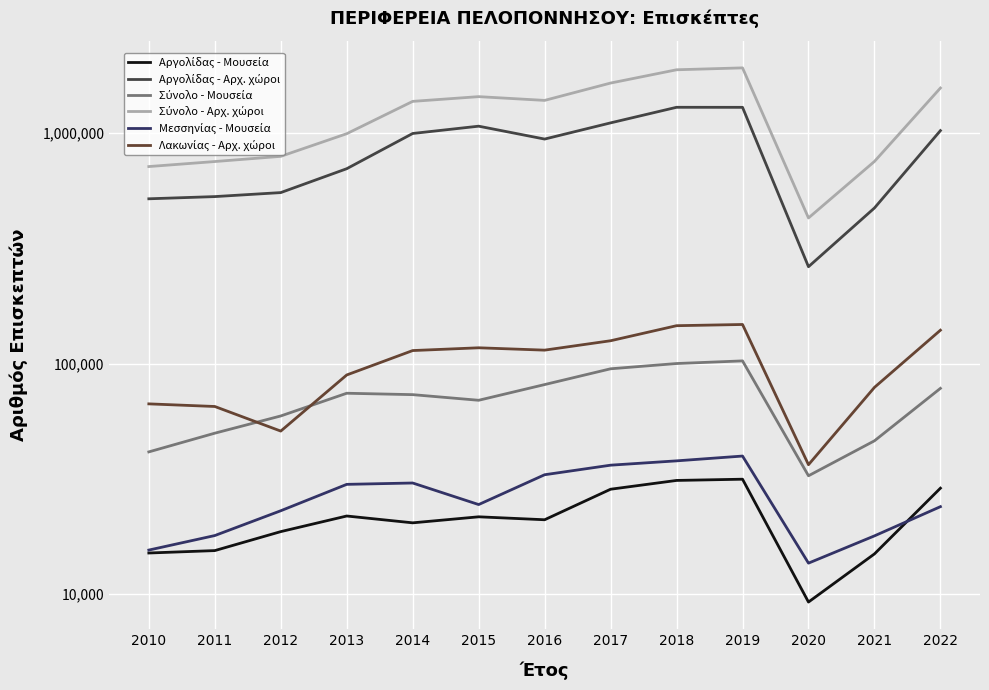

What is the difference between the highest and lowest values at 2017?

1622844